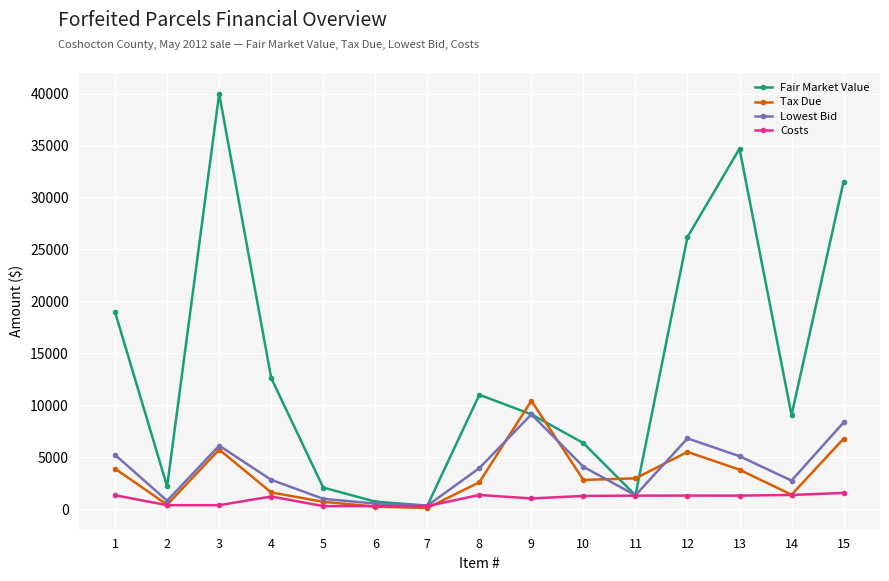

What is the total value across all series at 8?

18898.1